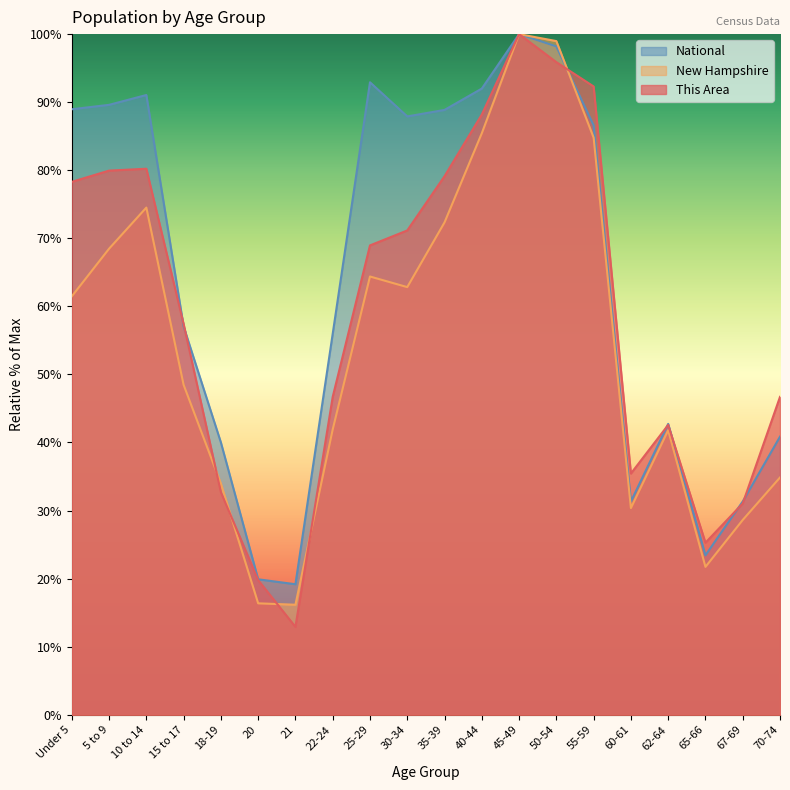

True or false: National has a value of 42.7 at 62-64.

True